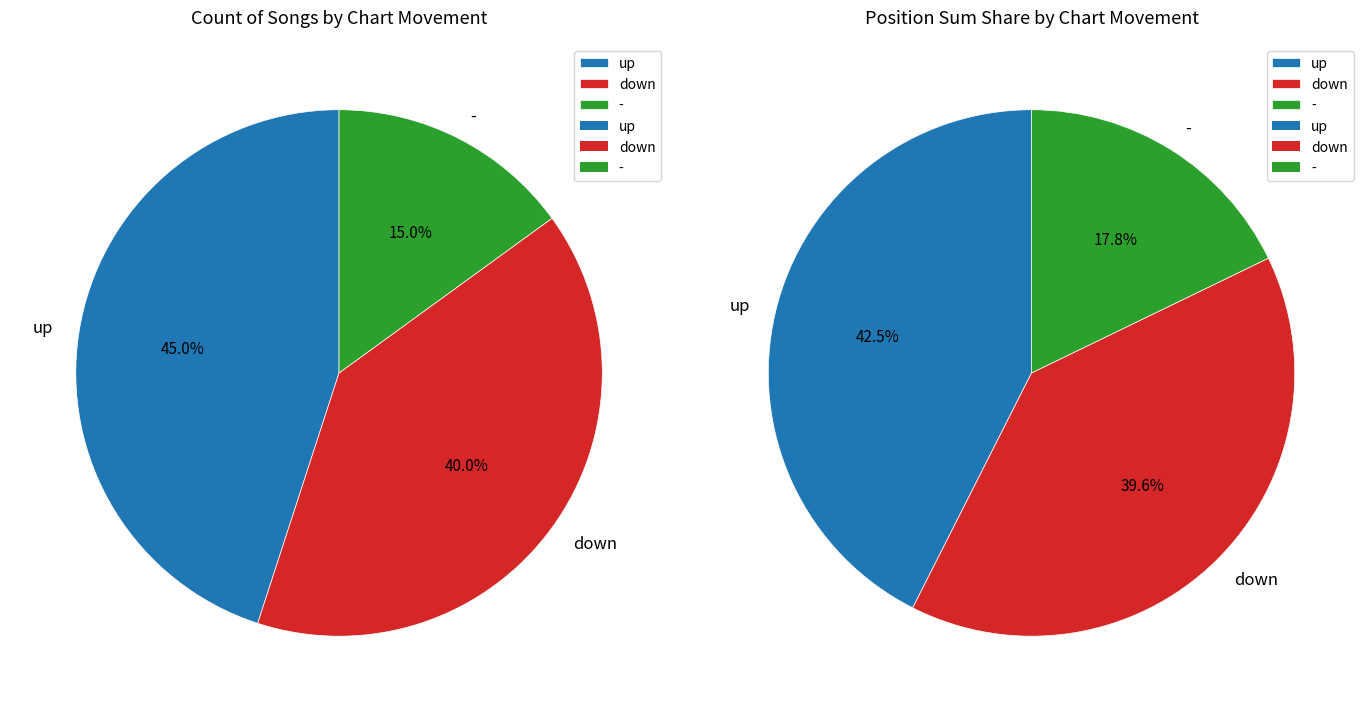

To the nearest percent, what is the difference between the up and down slice percentages?

5%